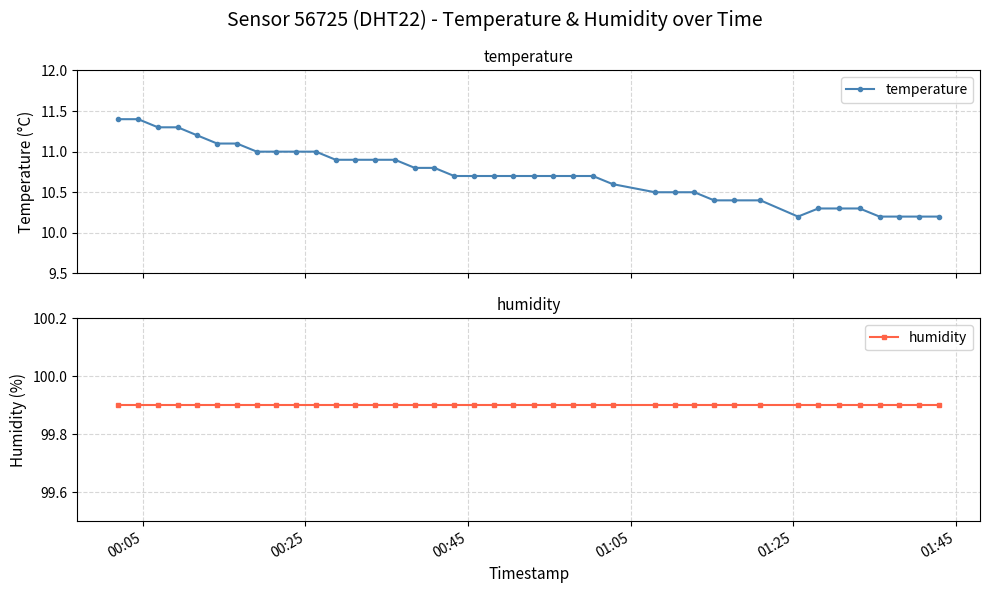

What is the value of the temperature point at the 30th from the left?

10.4